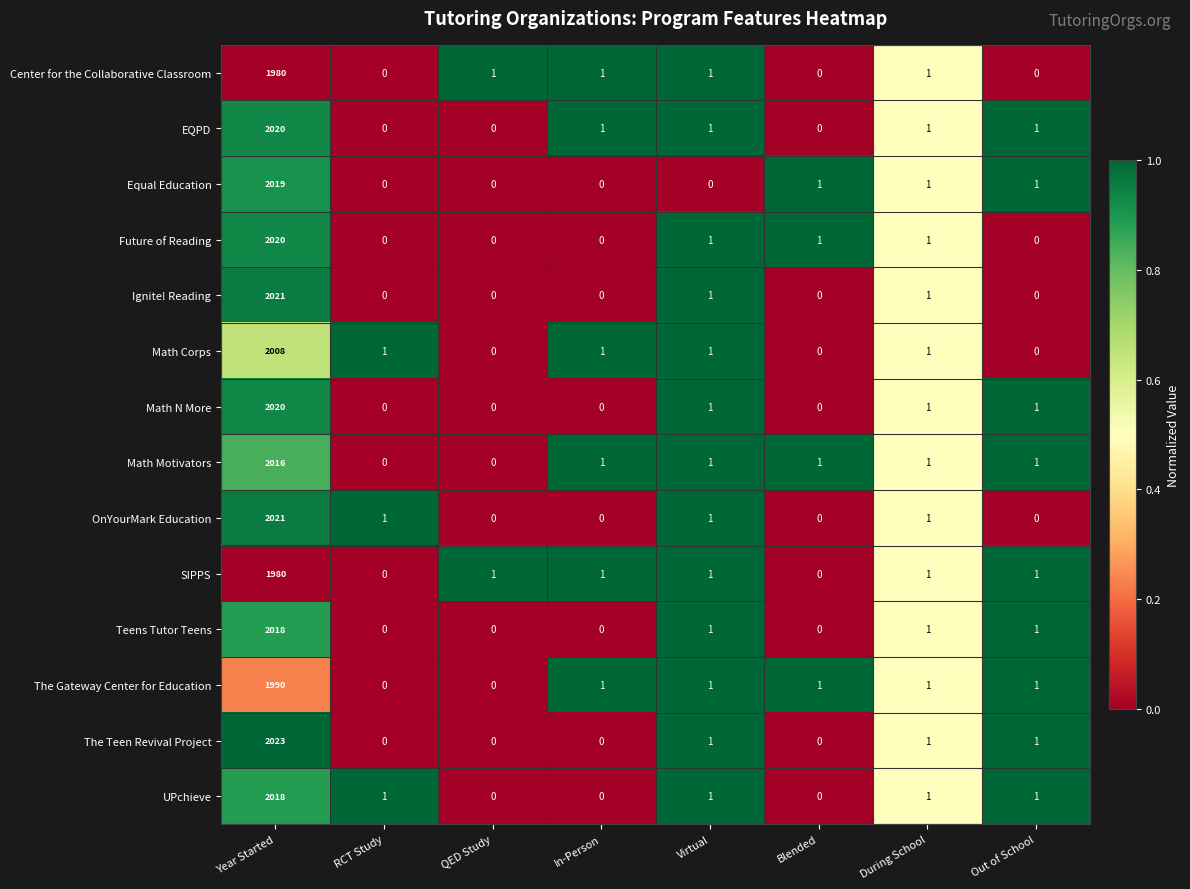

Which category has the highest value in the OnYourMark Education series?

Year Started